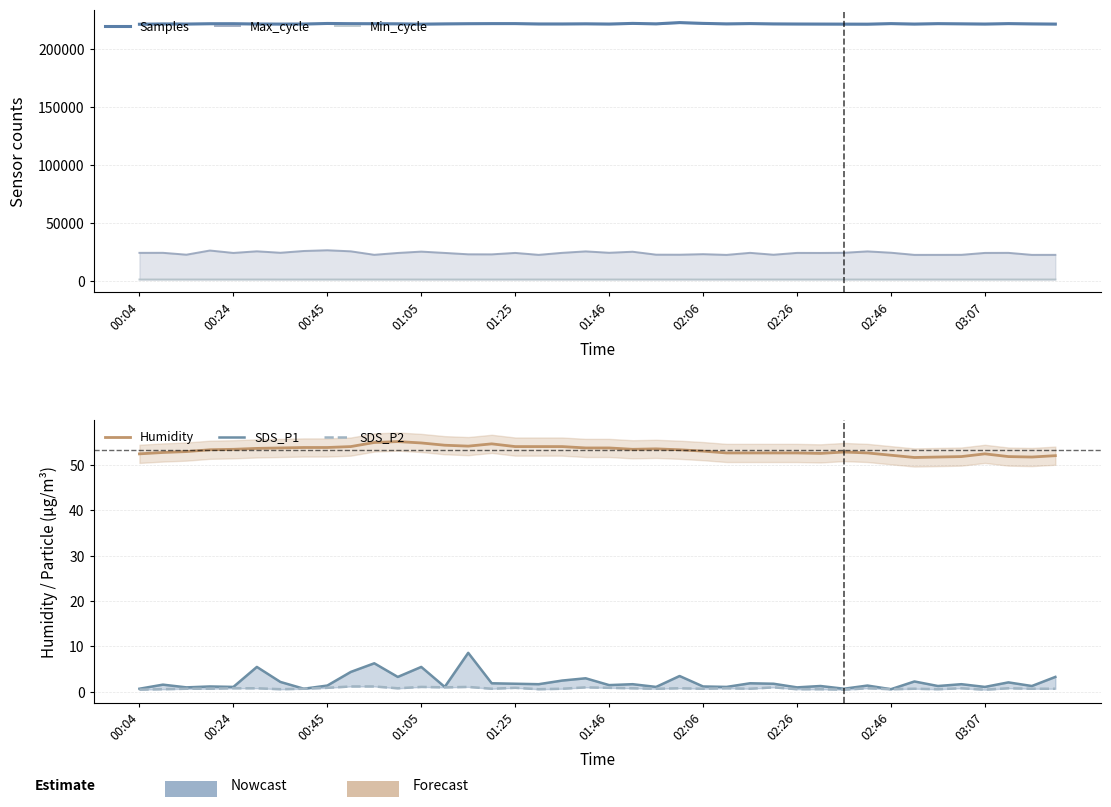

What is the minimum value for Samples?

221622